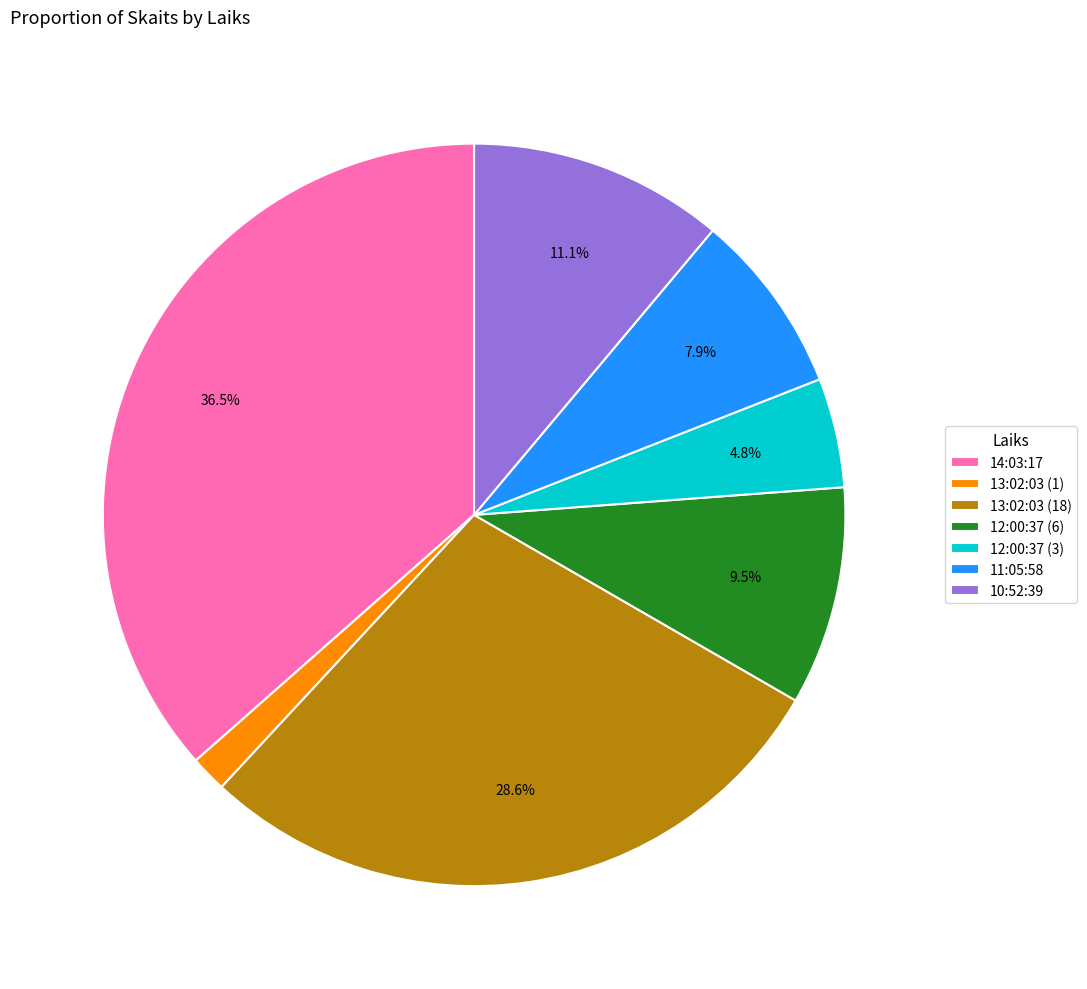

How many slices are in this pie chart?

7